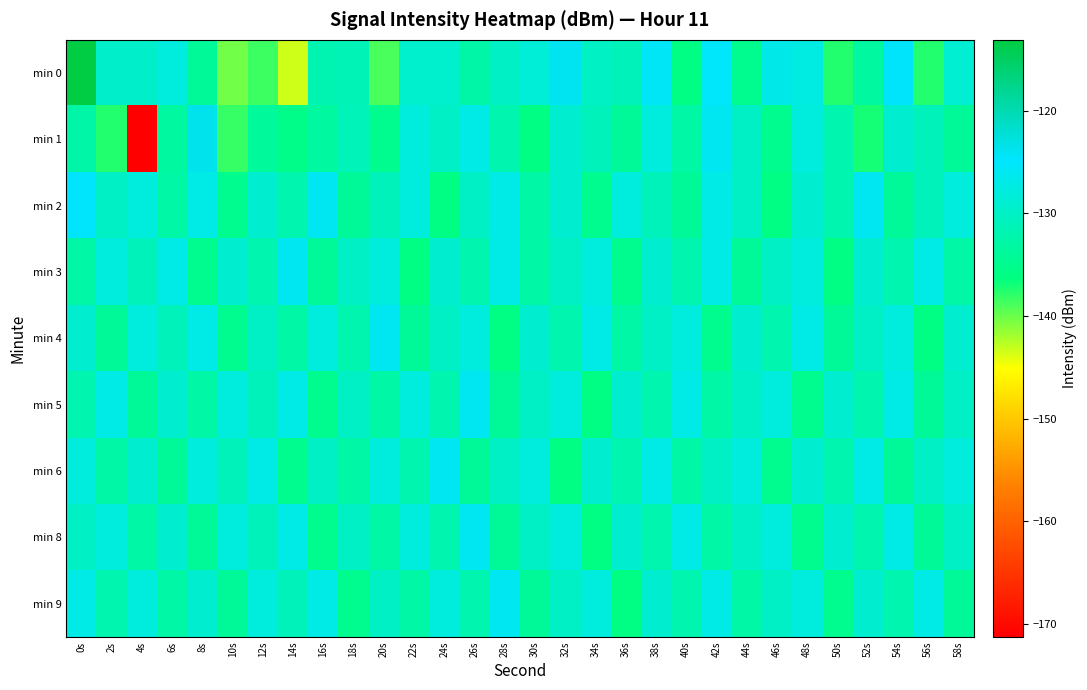

How many series are shown in this chart?

9